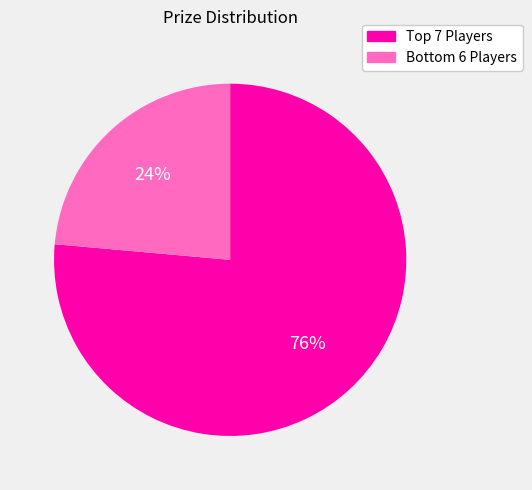

Does any single category account for the majority?

Yes